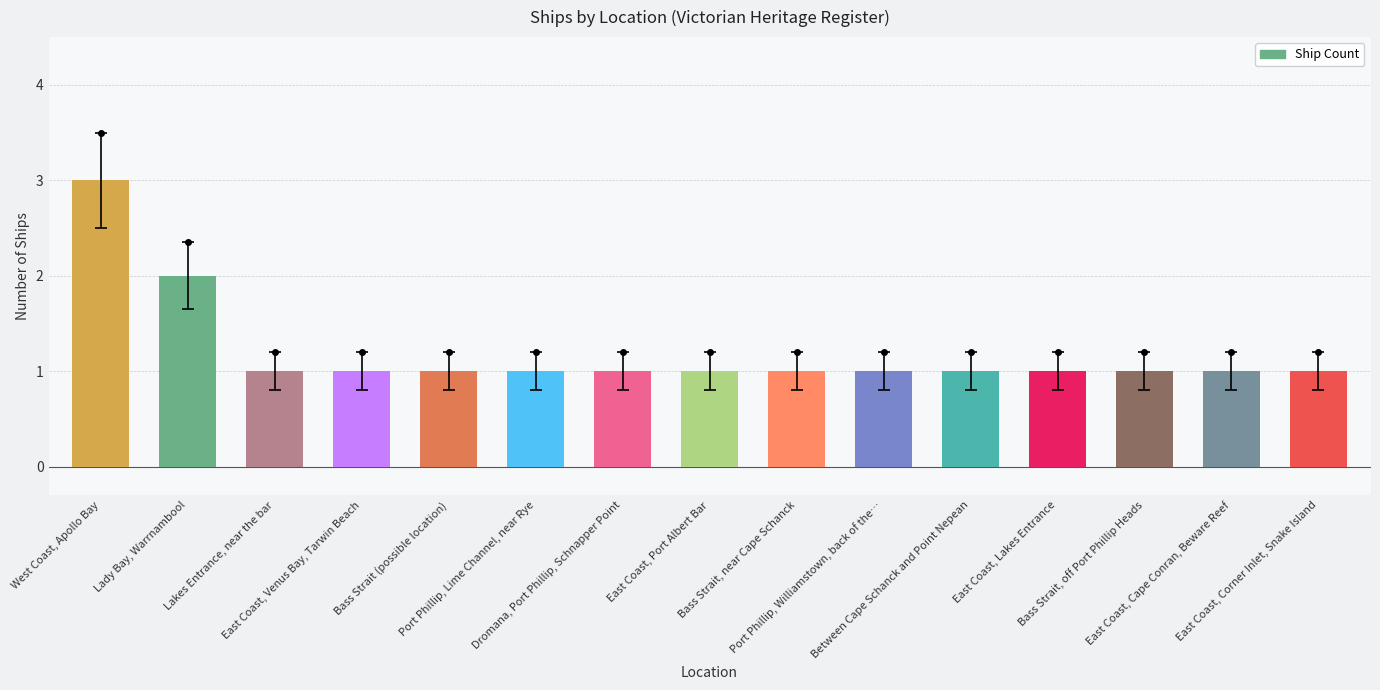

Does the chart contain any negative values?

No